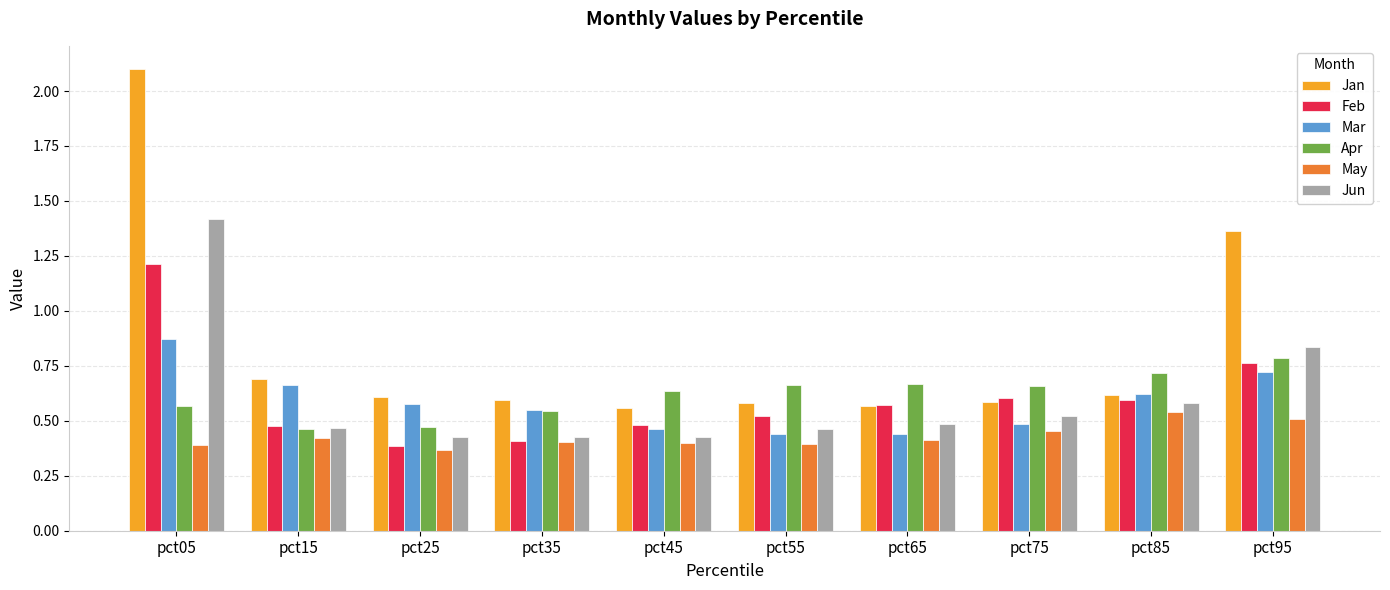

What is the value of the Jan bar at the 1st from the left?

2.1